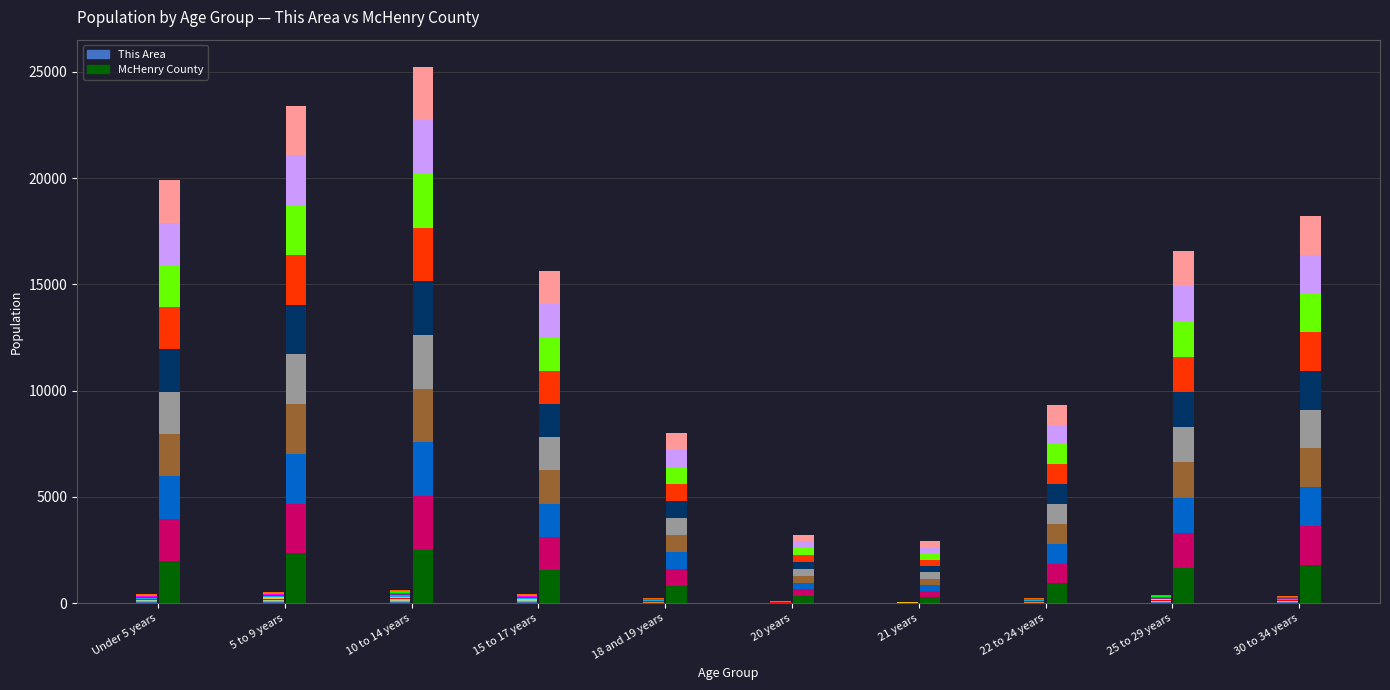

The McHenry County_seg0 series shows 3531.5 at Under 5 years. True or false?

False